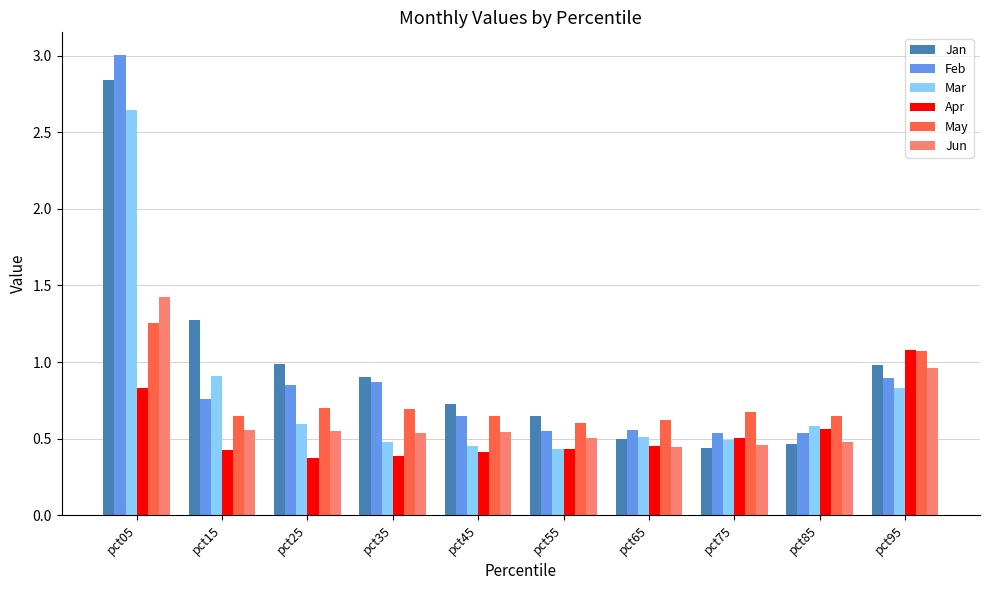

What is the difference between the maximum and second lowest values in the Jan series?

2.4